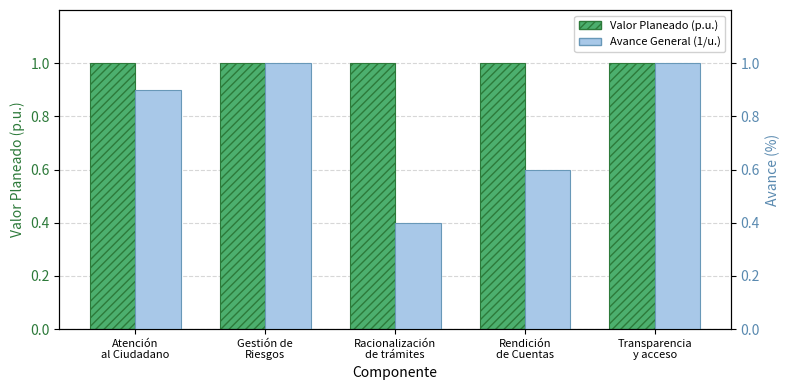

What position from the right is Rendición
de Cuentas?

2